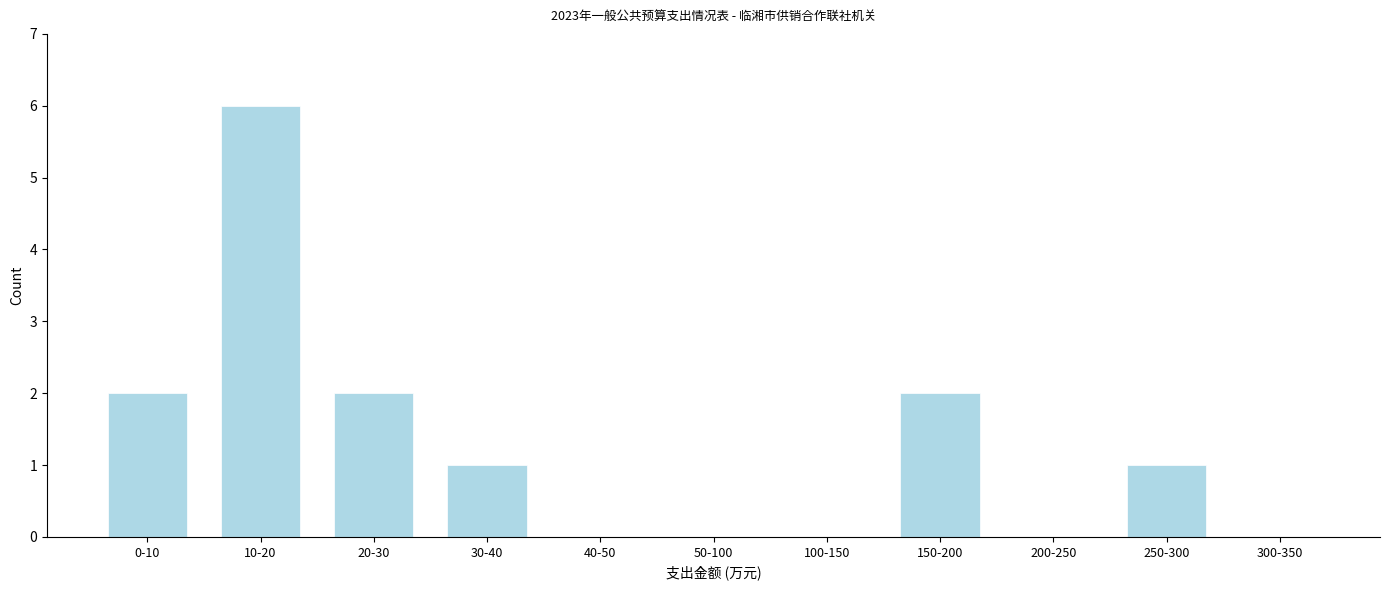

Reading right to left, list all the values displayed in this chart.

300-350=0	250-300=1	200-250=0	150-200=2	100-150=0	50-100=0	40-50=0	30-40=1	20-30=2	10-20=6	0-10=2